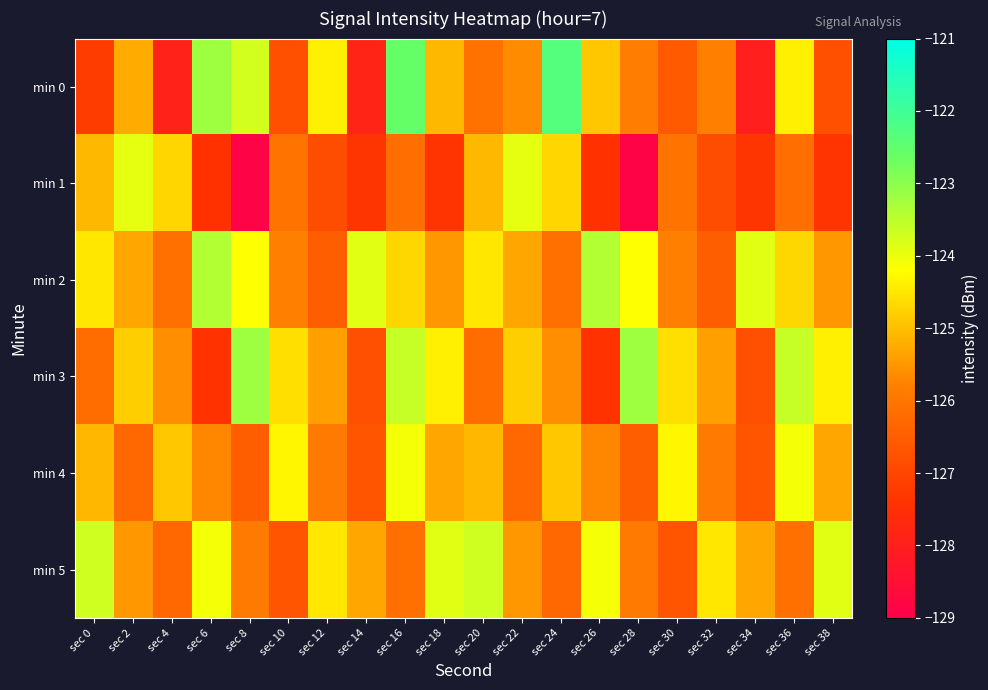

Reading right to left, list all the values displayed in this chart.

min 0: sec 38=-126.8	sec 36=-124.4	sec 34=-128.0	sec 32=-125.8	sec 30=-126.6	sec 28=-125.8	sec 26=-124.9	sec 24=-122.3	sec 22=-125.6	sec 20=-126.1	sec 18=-125.1	sec 16=-122.6	sec 14=-127.8	sec 12=-124.4	sec 10=-126.8	sec 8=-123.7	sec 6=-123.2	sec 4=-127.9	sec 2=-125.2	sec 0=-127.2
min 1: sec 38=-127.4	sec 36=-126.2	sec 34=-127.3	sec 32=-126.9	sec 30=-126.0	sec 28=-128.9	sec 26=-127.4	sec 24=-124.7	sec 22=-123.9	sec 20=-125.1	sec 18=-127.4	sec 16=-126.2	sec 14=-127.3	sec 12=-126.9	sec 10=-126.0	sec 8=-128.9	sec 6=-127.4	sec 4=-124.7	sec 2=-123.9	sec 0=-125.1
min 2: sec 38=-125.5	sec 36=-124.7	sec 34=-123.9	sec 32=-126.5	sec 30=-125.8	sec 28=-124.2	sec 26=-123.4	sec 24=-126.1	sec 22=-125.3	sec 20=-124.5	sec 18=-125.5	sec 16=-124.7	sec 14=-123.9	sec 12=-126.5	sec 10=-125.8	sec 8=-124.2	sec 6=-123.4	sec 4=-126.1	sec 2=-125.3	sec 0=-124.5
min 3: sec 38=-124.4	sec 36=-123.6	sec 34=-126.8	sec 32=-125.4	sec 30=-124.6	sec 28=-123.2	sec 26=-127.4	sec 24=-125.6	sec 22=-124.8	sec 20=-126.2	sec 18=-124.4	sec 16=-123.6	sec 14=-126.8	sec 12=-125.4	sec 10=-124.6	sec 8=-123.2	sec 6=-127.4	sec 4=-125.6	sec 2=-124.8	sec 0=-126.2
min 4: sec 38=-125.3	sec 36=-124.1	sec 34=-126.7	sec 32=-125.9	sec 30=-124.3	sec 28=-126.5	sec 26=-125.7	sec 24=-124.9	sec 22=-126.3	sec 20=-125.1	sec 18=-125.3	sec 16=-124.1	sec 14=-126.7	sec 12=-125.9	sec 10=-124.3	sec 8=-126.5	sec 6=-125.7	sec 4=-124.9	sec 2=-126.3	sec 0=-125.1
min 5: sec 38=-123.9	sec 36=-126.1	sec 34=-125.3	sec 32=-124.5	sec 30=-126.7	sec 28=-125.9	sec 26=-124.1	sec 24=-126.3	sec 22=-125.5	sec 20=-123.7	sec 18=-123.9	sec 16=-126.1	sec 14=-125.3	sec 12=-124.5	sec 10=-126.7	sec 8=-125.9	sec 6=-124.1	sec 4=-126.3	sec 2=-125.5	sec 0=-123.7